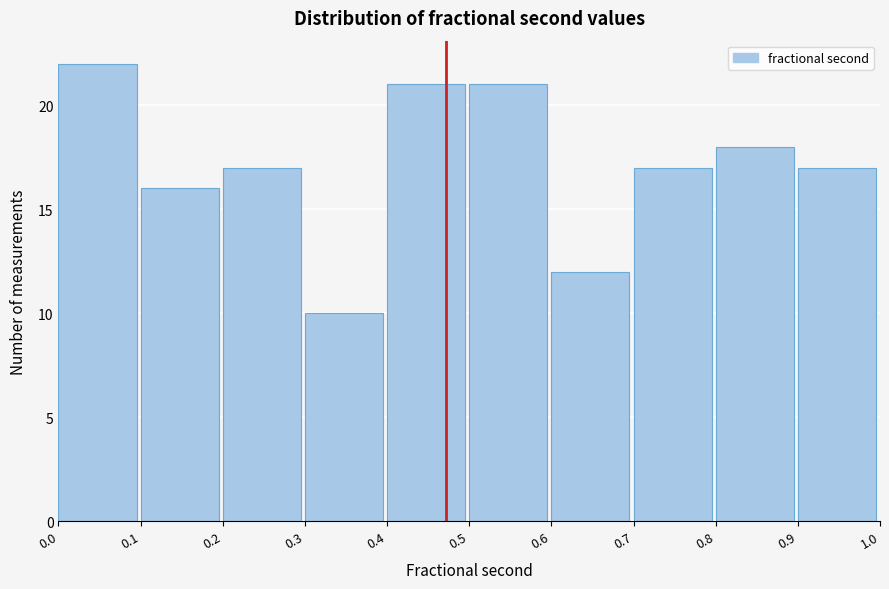

Reading left to right, transcribe this chart: for each bar, give the range it covers on the x-axis and its height. The values are not printed on the chart, so give them approximately, as read against the axis.

0.0 to 0.1: 22
0.1 to 0.2: 16
0.2 to 0.3: 17
0.3 to 0.4: 10
0.4 to 0.5: 21
0.5 to 0.6: 21
0.6 to 0.7: 12
0.7 to 0.8: 17
0.8 to 0.9: 18
0.9 to 1.0: 17